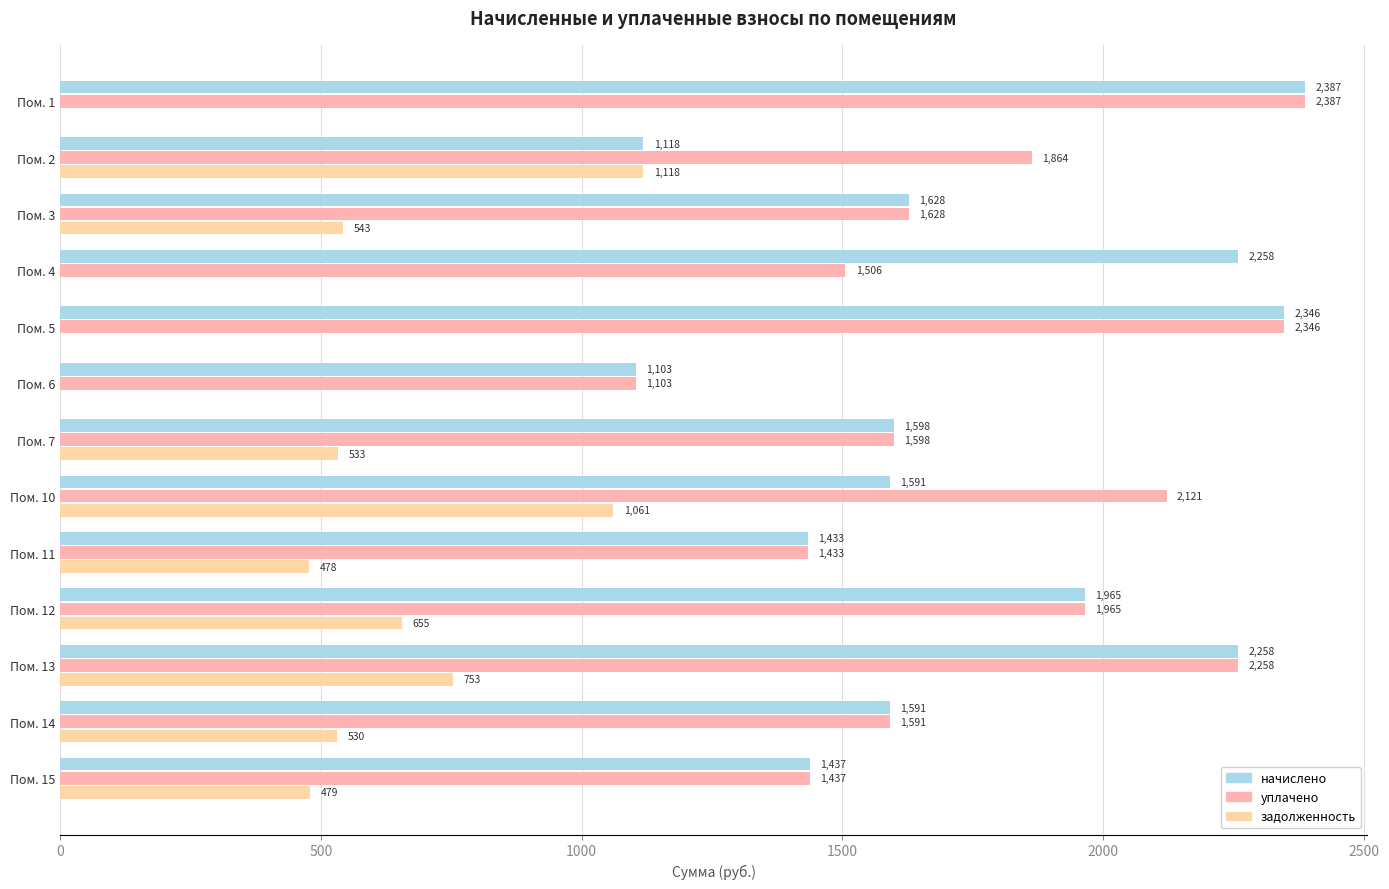

How many values in the задолженность series exceed 530?

7